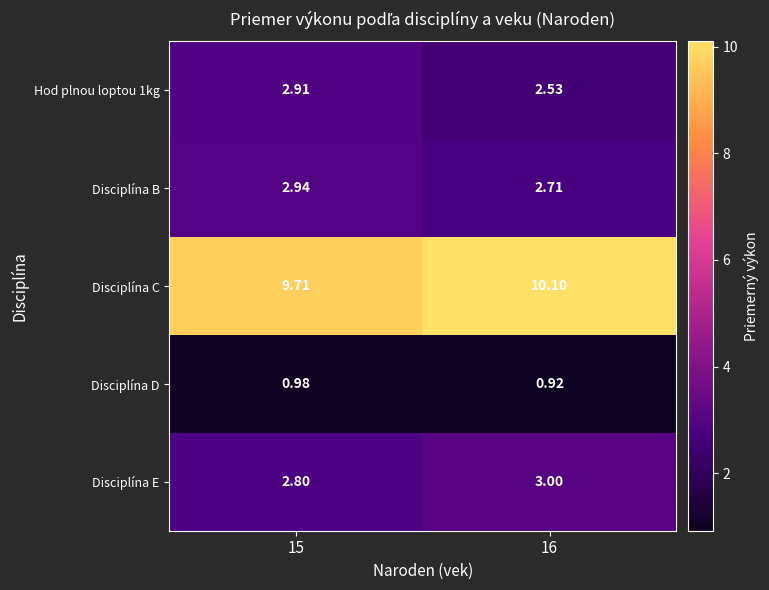

At which category is the sum across all series the highest?

15